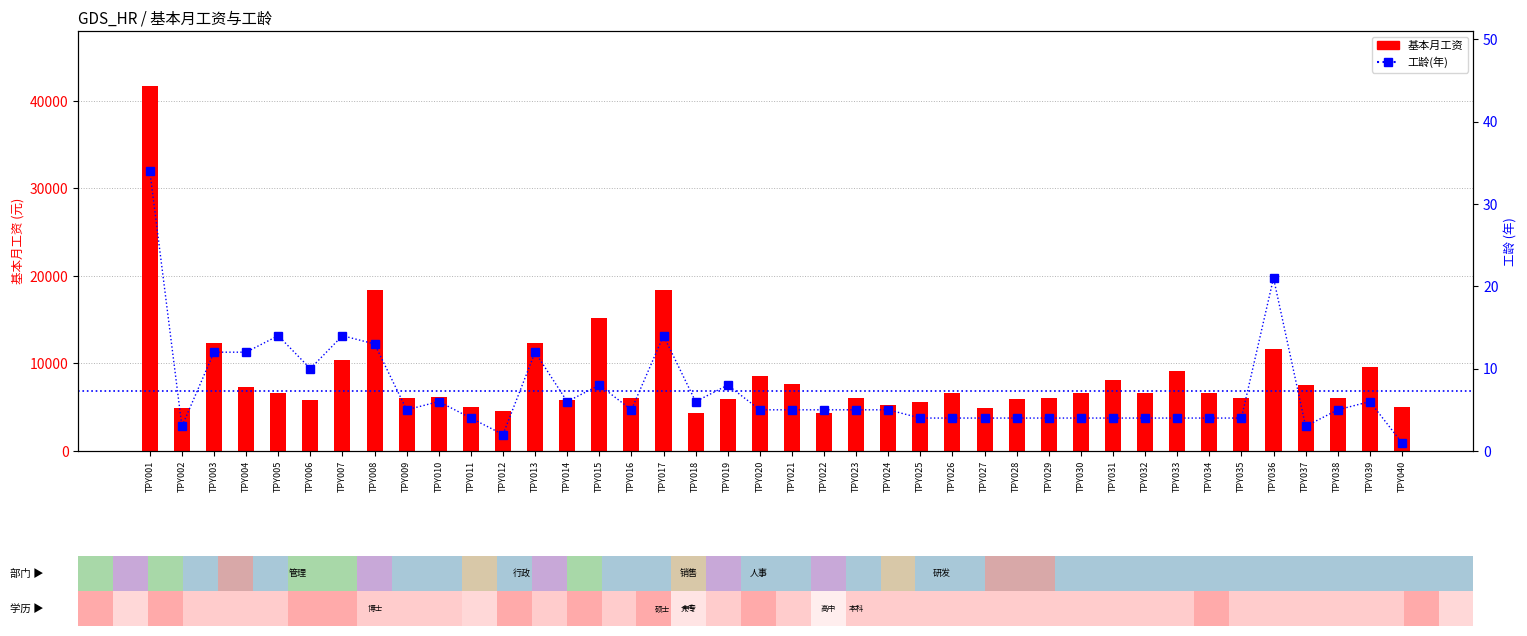

The value of 基本月工资 at TPY016 is 6100. True or false?

True